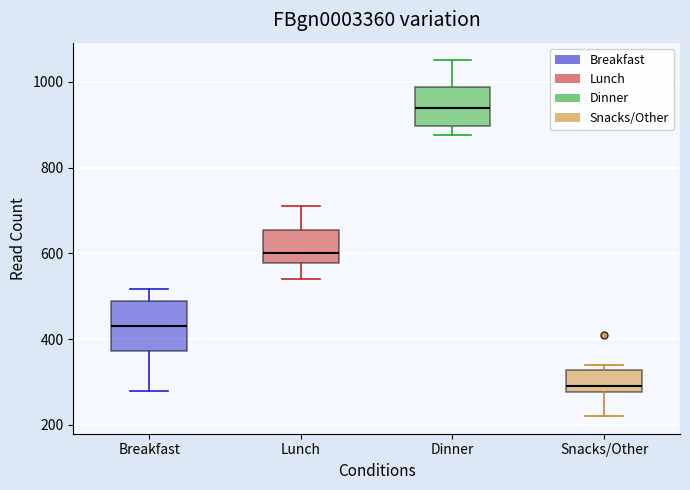

Where does the upper whisker of the box for Lunch end on the y-axis? The values are not printed on the chart, so give them approximately, as read against the axis.

720